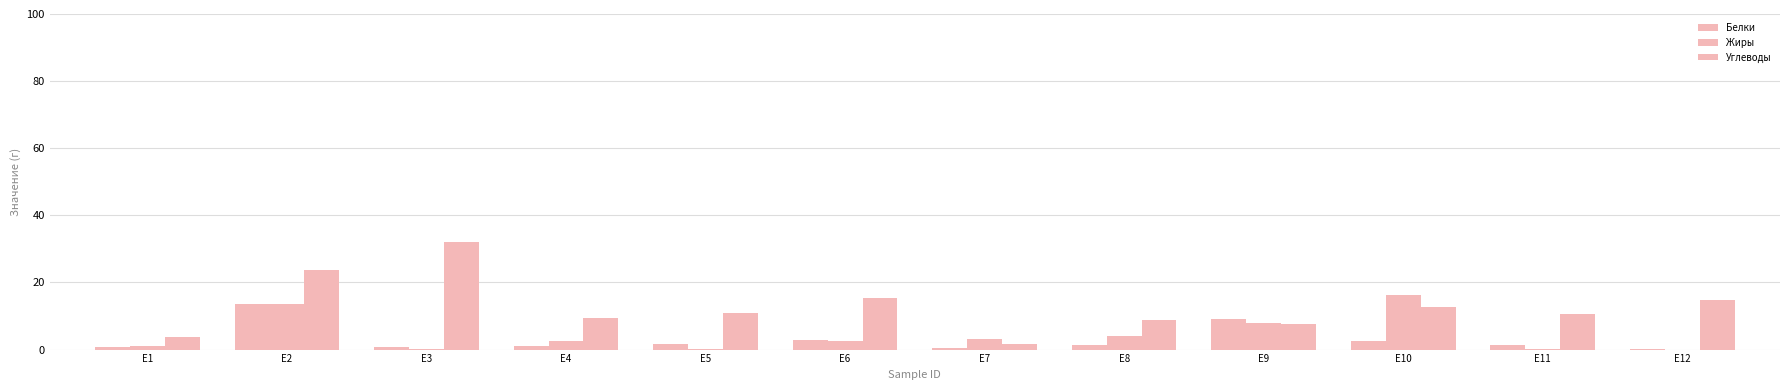

What is the maximum value for Углеводы?

32.0